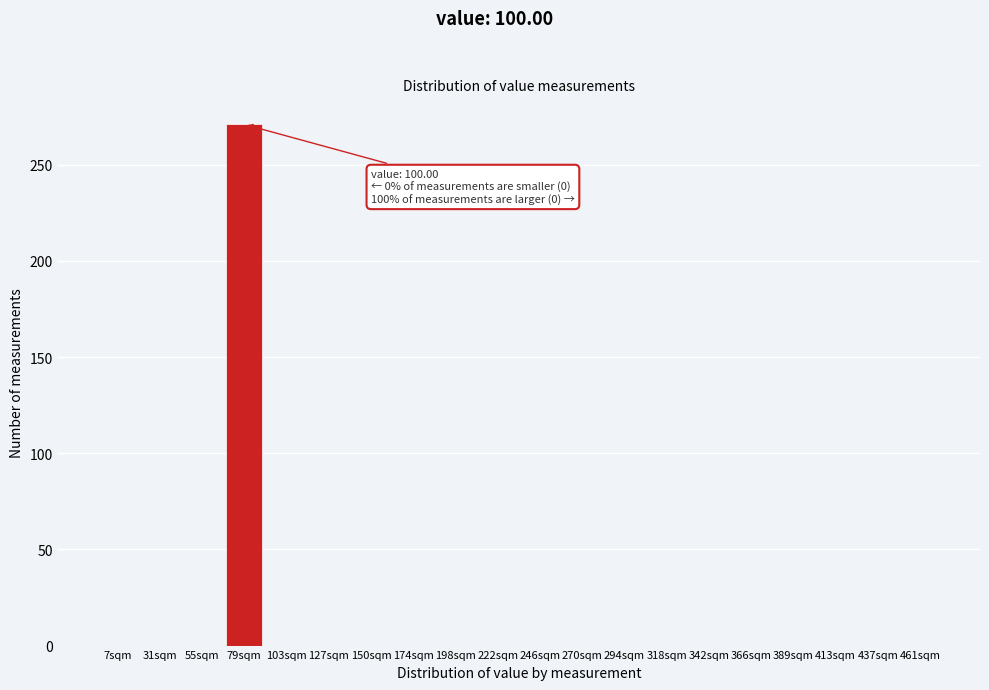

Reading left to right, what are all the values shown in this chart?

7sqm=0	31sqm=0	55sqm=0	79sqm=271	103sqm=0	127sqm=0	150sqm=0	174sqm=0	198sqm=0	222sqm=0	246sqm=0	270sqm=0	294sqm=0	318sqm=0	342sqm=0	366sqm=0	389sqm=0	413sqm=0	437sqm=0	461sqm=0